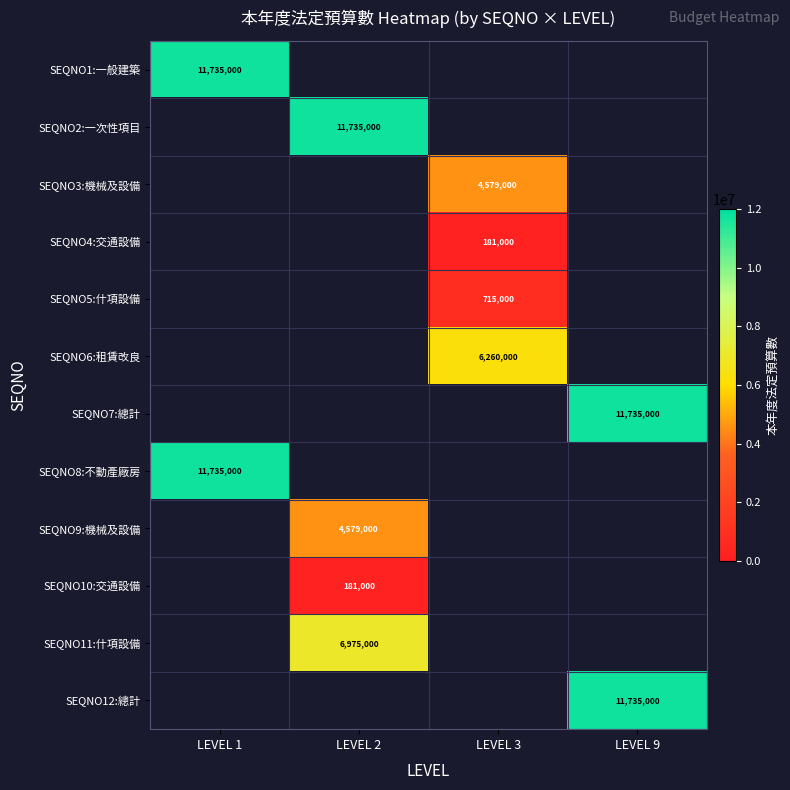

Count the number of categories in the chart.

4